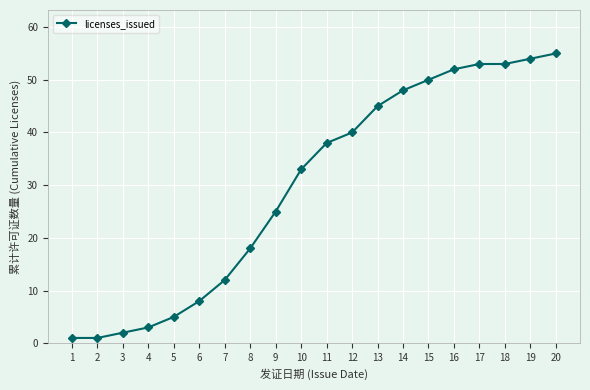

Reading right to left, list all the values displayed in this chart.

55	54	53	53	52	50	48	45	40	38	33	25	18	12	8	5	3	2	1	1